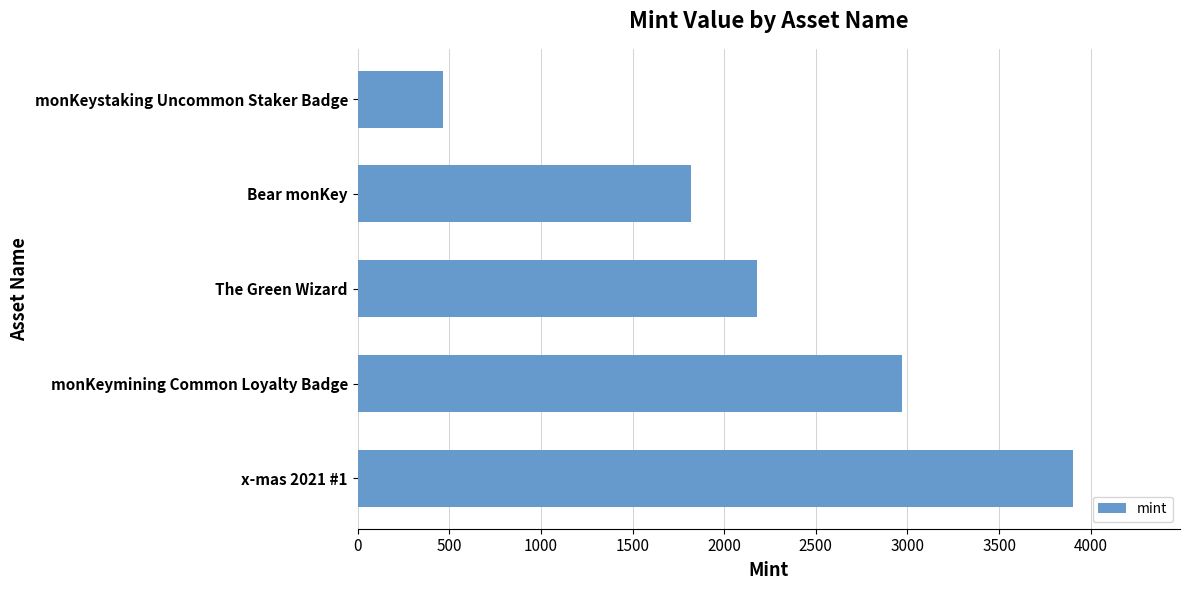

How many values are between 1817 and 2972?

3